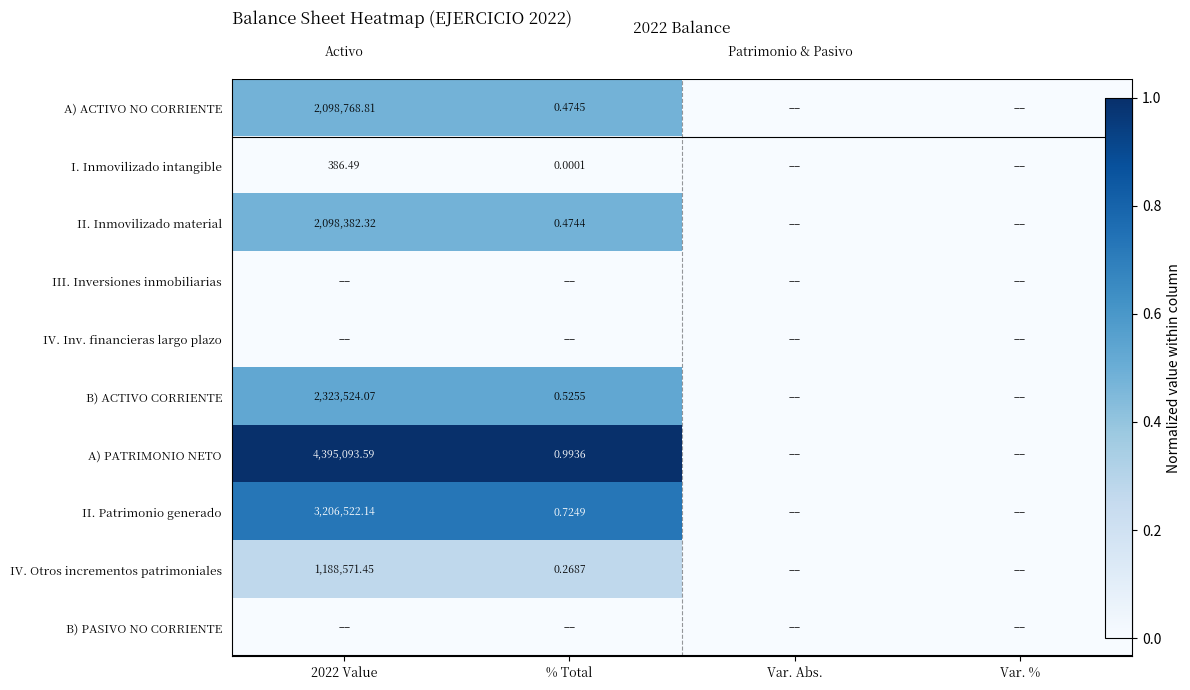

Rank the categories by B) PASIVO NO CORRIENTE value from highest to lowest.

2022 Value, % Total, Var. Abs., Var. %